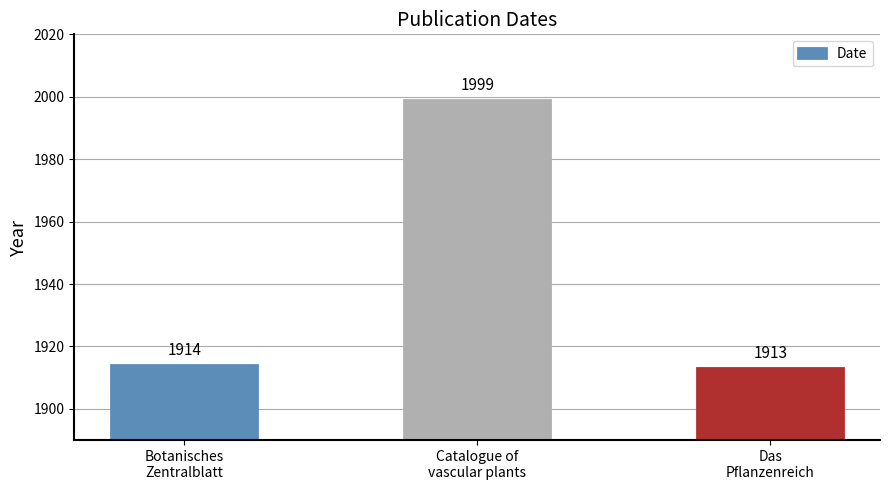

Is it true that the value at Catalogue of
vascular plants is 3444?

False